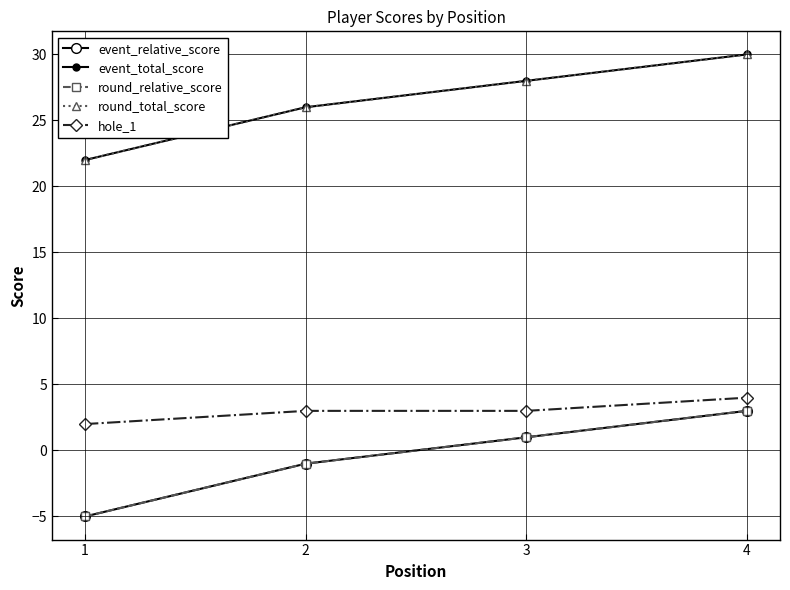

Does the chart have visible grid lines?

Yes